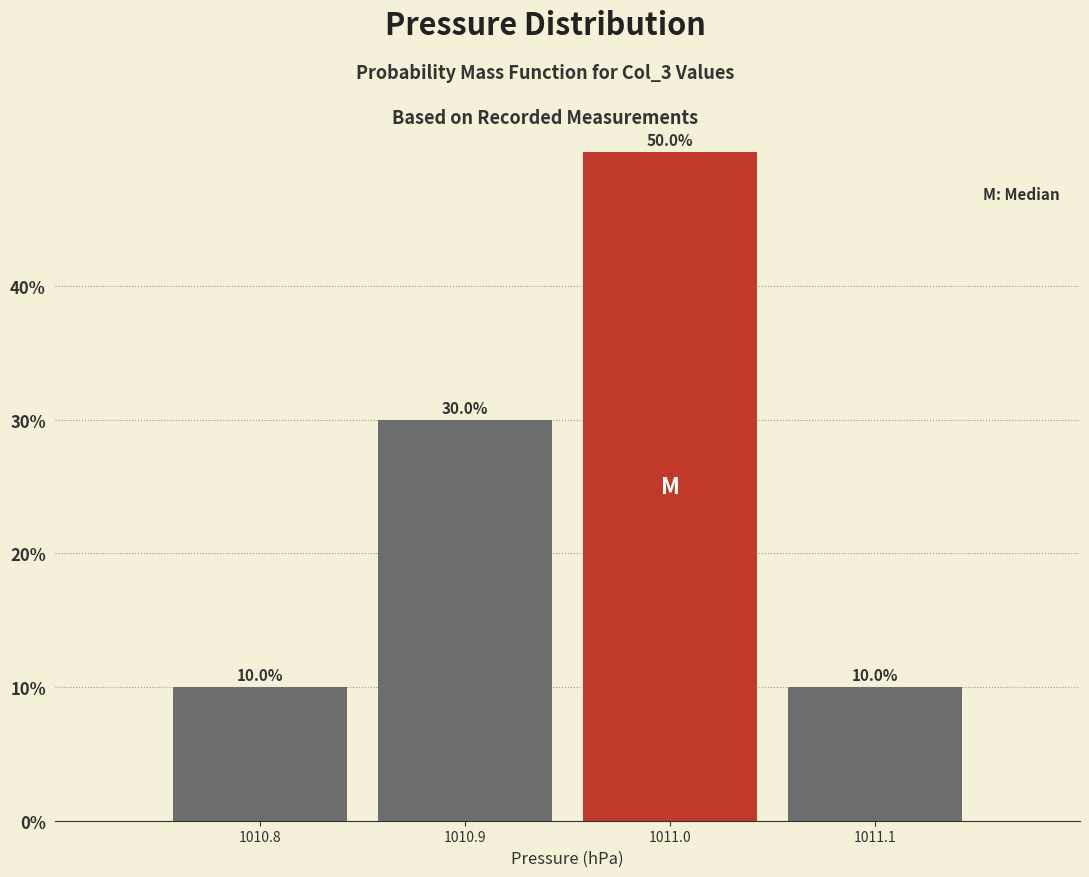

Which range on the x-axis has the tallest bar?

1010.95 to 1011.05